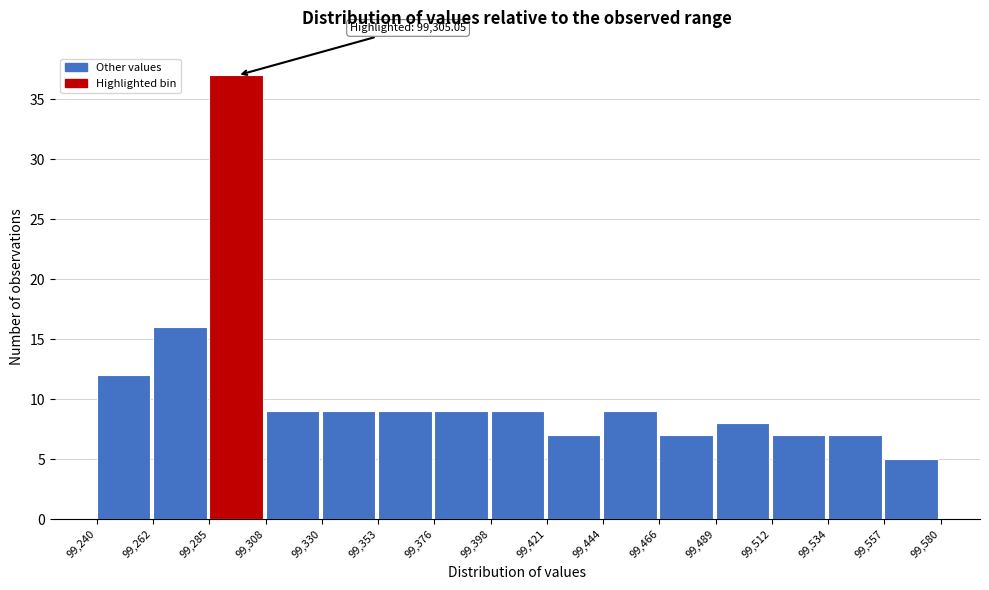

Which range on the x-axis has the tallest bar?

99,285 to 99,308